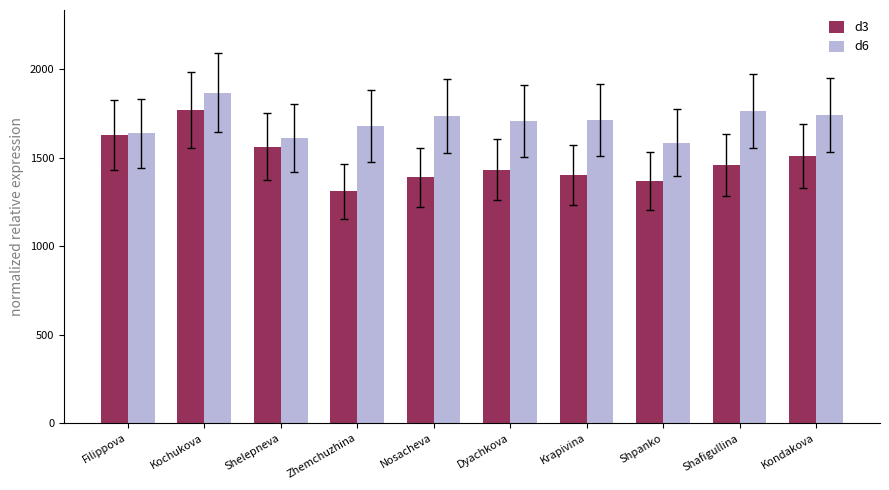

What is the total value across all series at Nosacheva?

3128